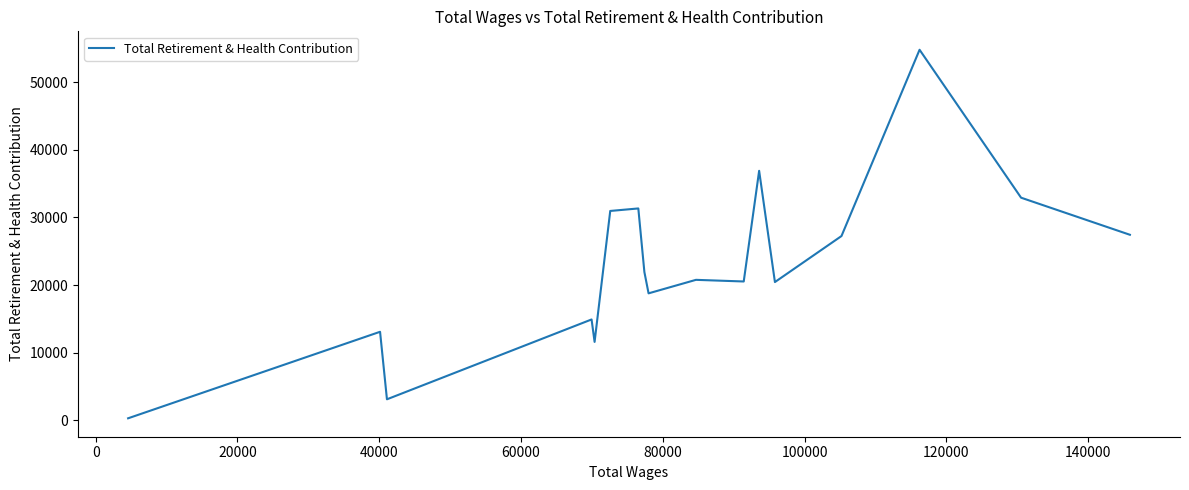

What is the difference between the maximum and minimum values?

54513